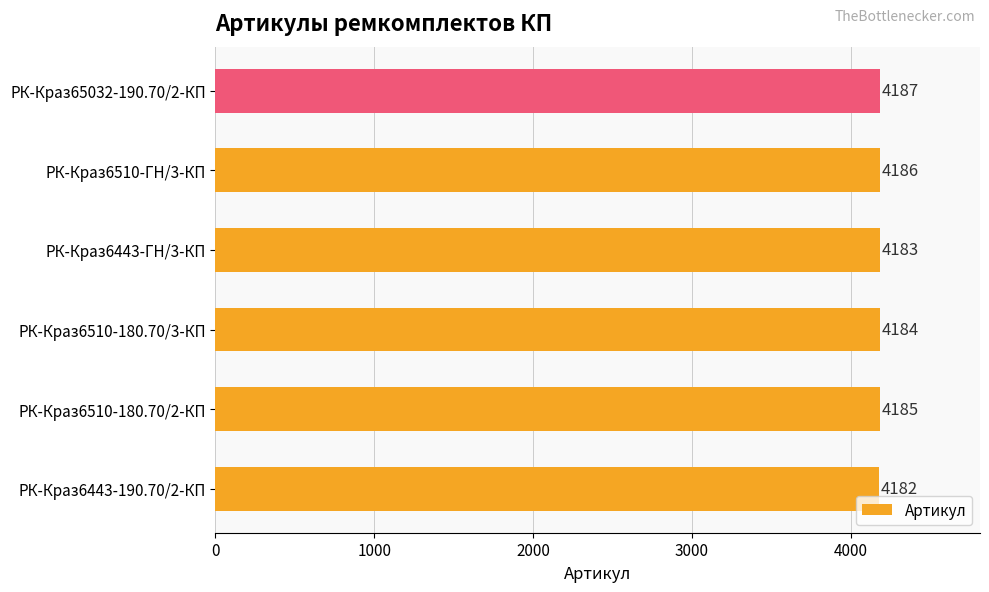

Which category has the highest value across all series?

РК-Краз65032-190.70/2-КП